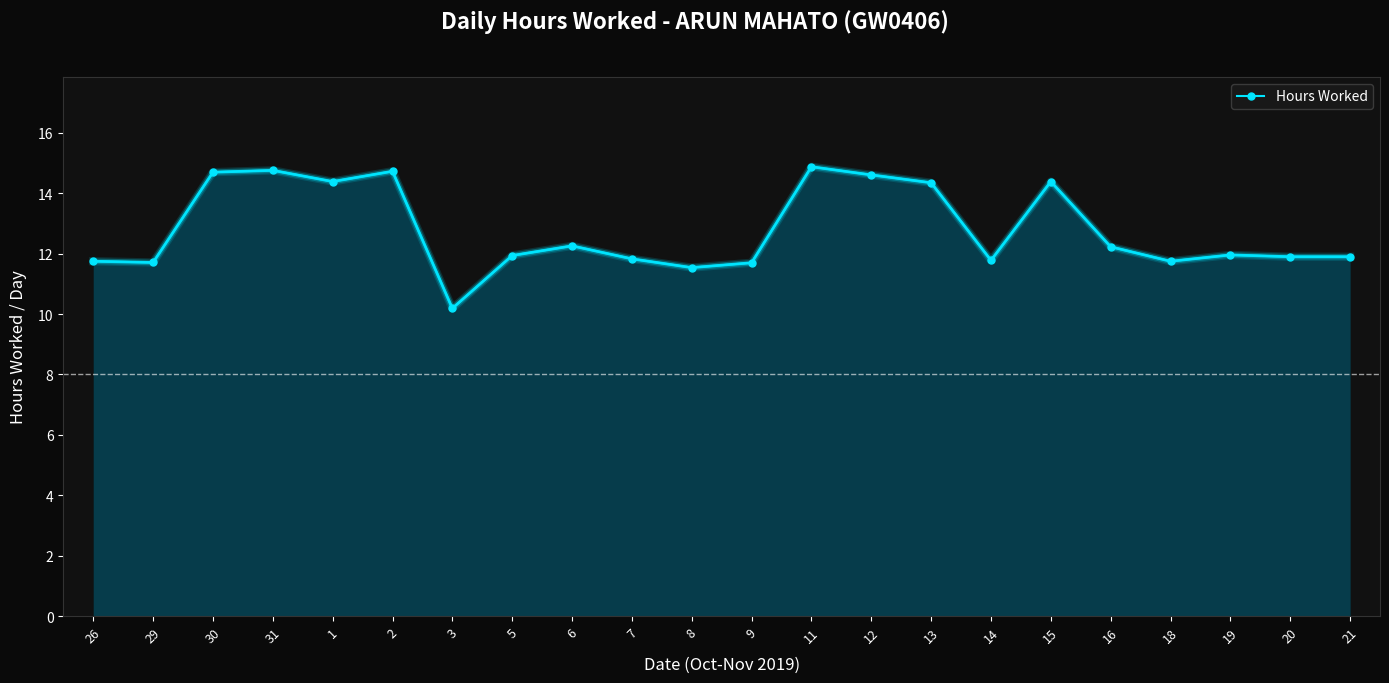

Is it true that the value at 2 is 14.7?

True